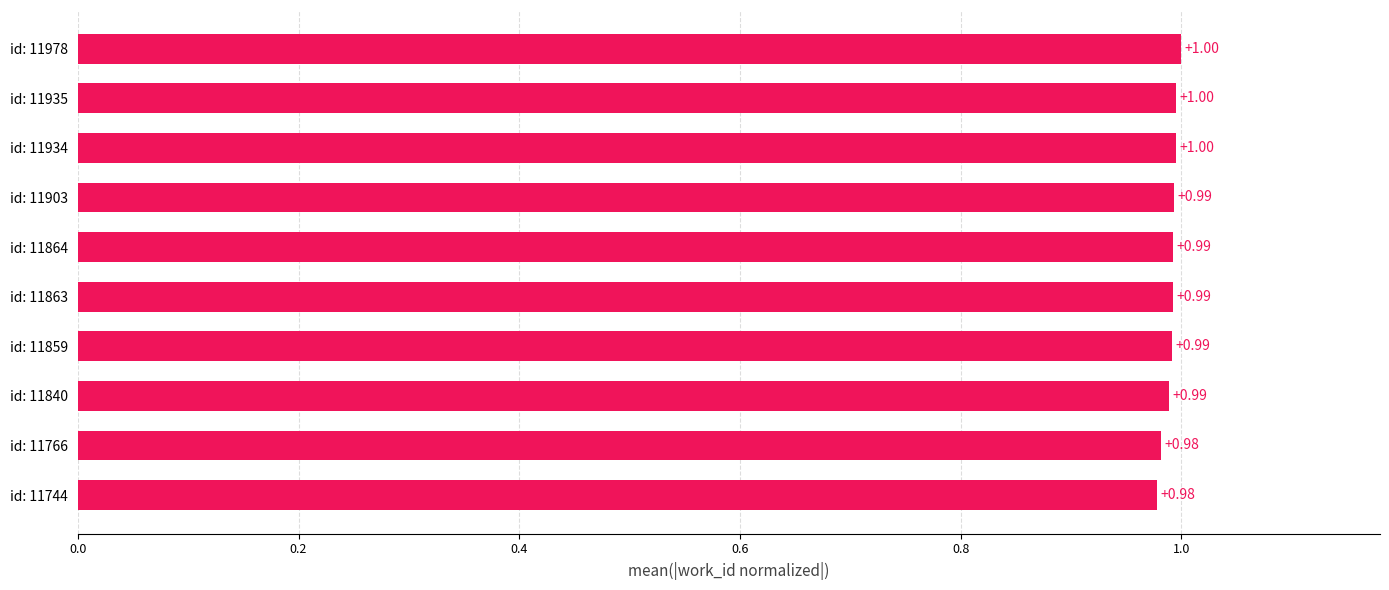

Are the bars horizontal?

Yes